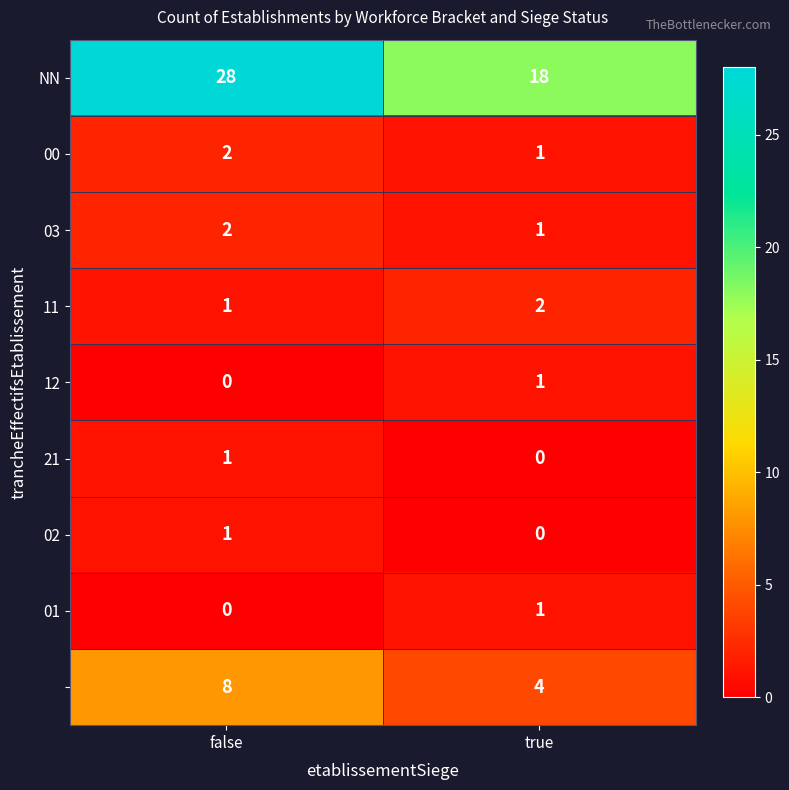

At which category is the sum across all series the highest?

false